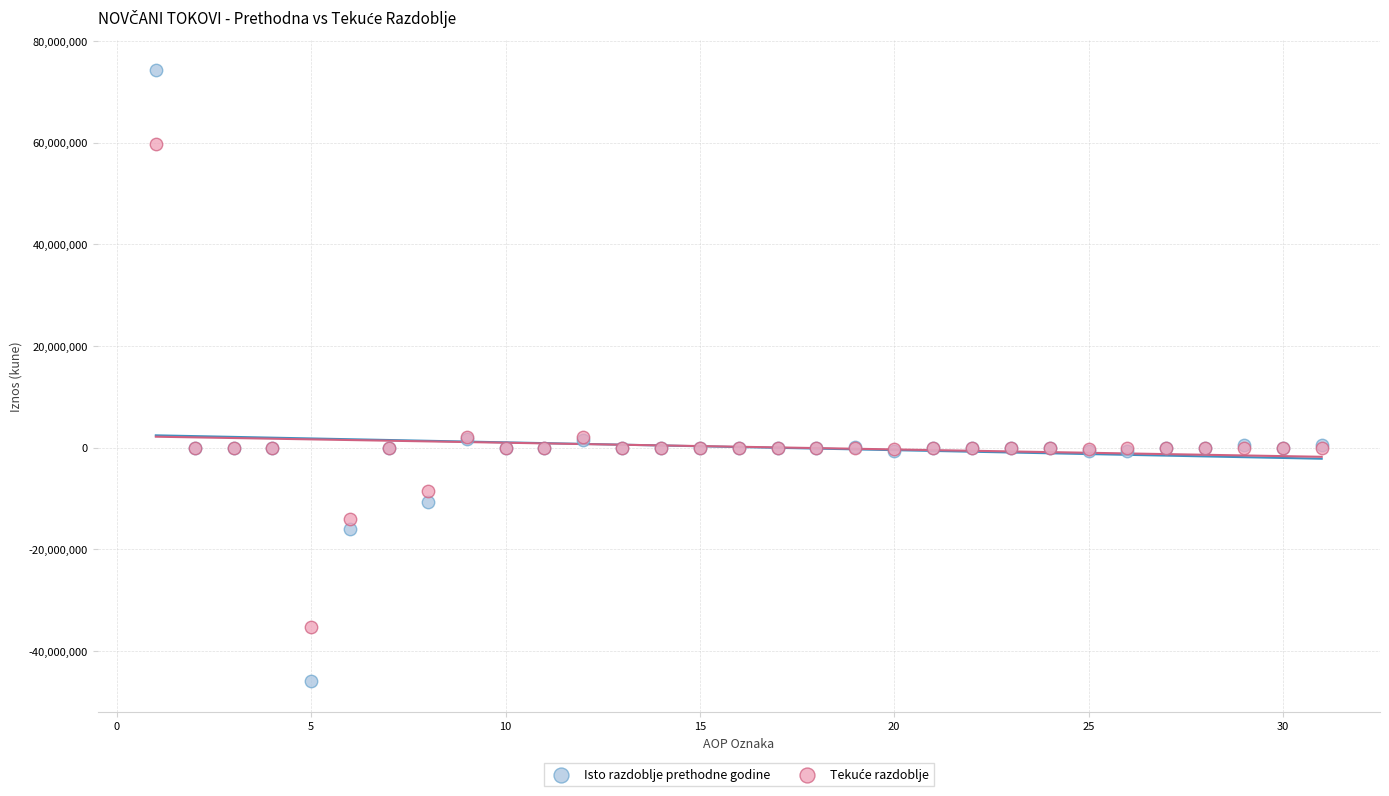

Which series reaches the maximum Y coordinate?

Isto razdoblje prethodne godine